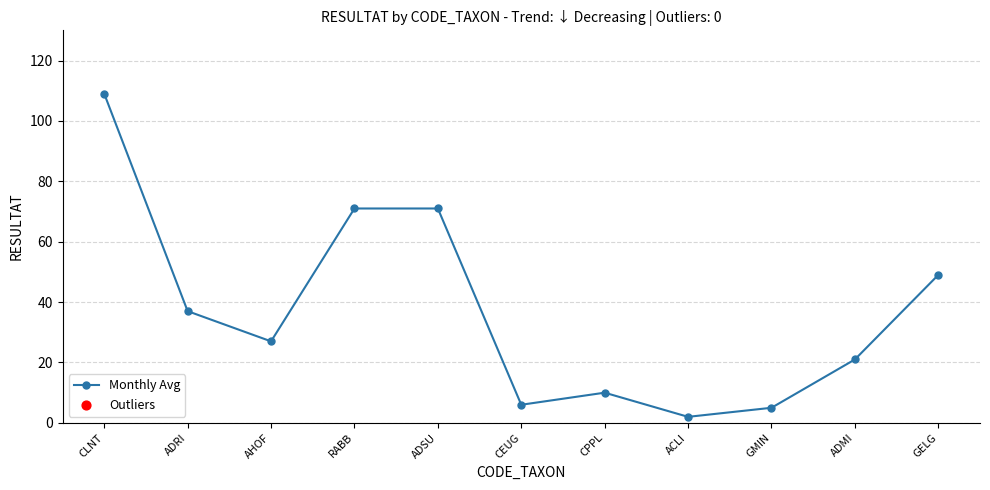

What is the ratio of the value at ADRI to the value at ADSU?

0.5